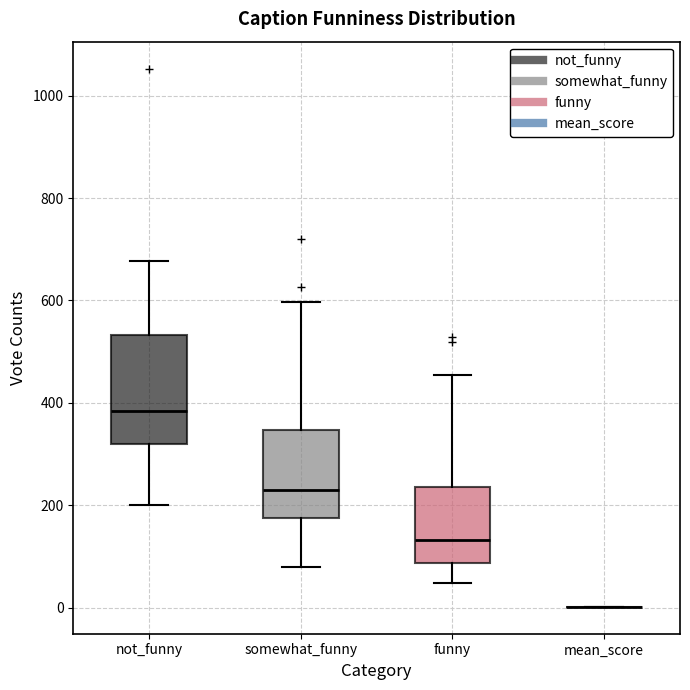

Reading left to right, transcribe this box plot: for each box, give where its median line is, the range the box spans, and where its two whiskers end, as read against the y-axis. The values are not printed on the chart, so give them approximately, as read against the axis.

not_funny: median 380, box 320 to 540, whiskers 200 to 680
somewhat_funny: median 220, box 180 to 340, whiskers 80 to 600
funny: median 140, box 80 to 240, whiskers 40 to 460
mean_score: box collapsed to a line at 0, whiskers 0 to 0